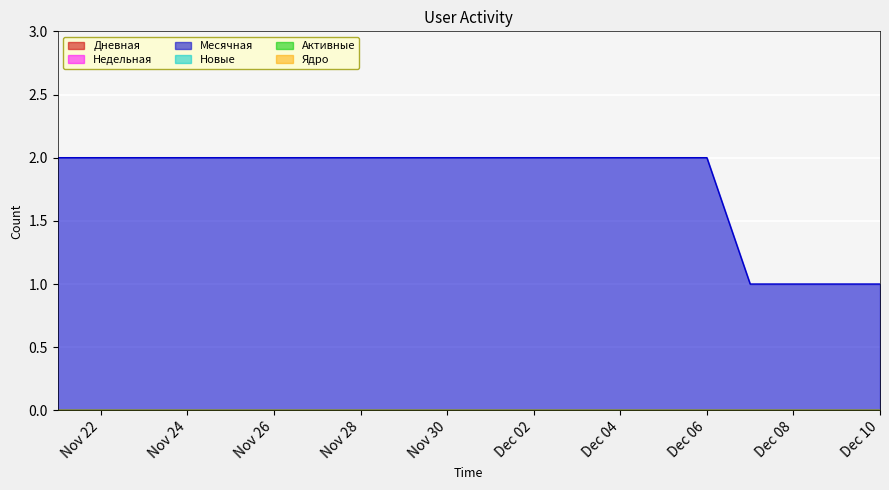

Which category has the highest value in the Месячная series?

2022-12-06